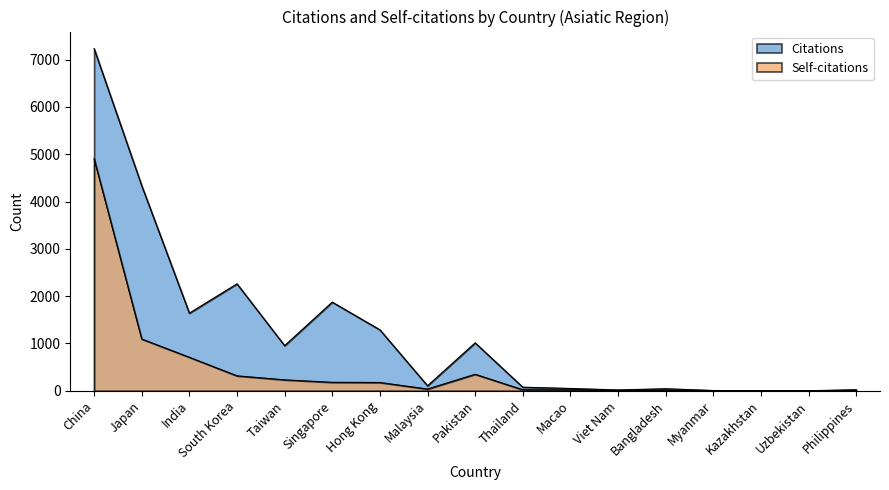

Which series has the largest range (max minus min)?

Citations